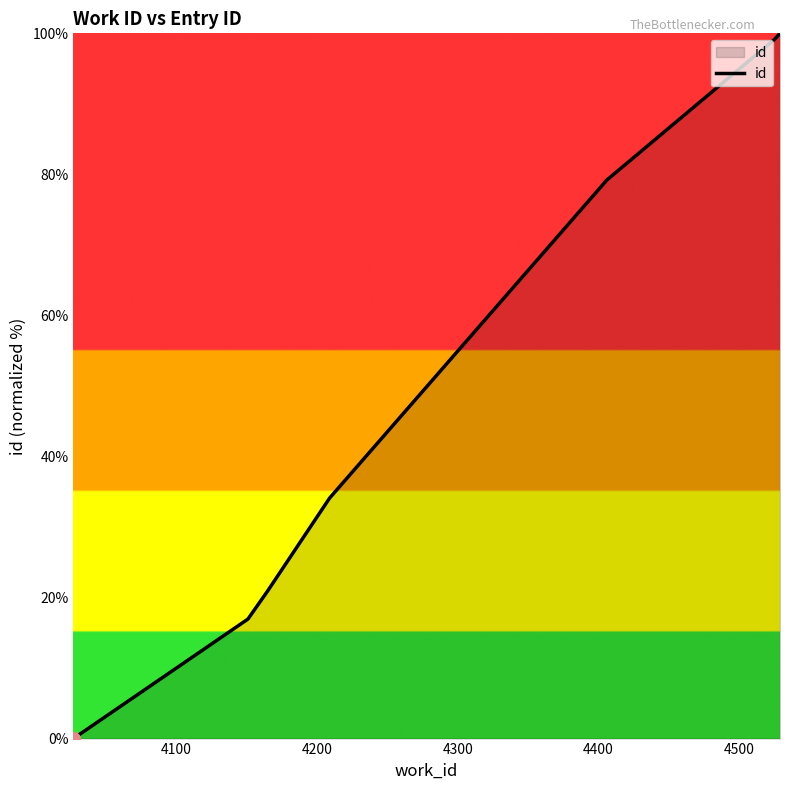

What is the average value?

50.0